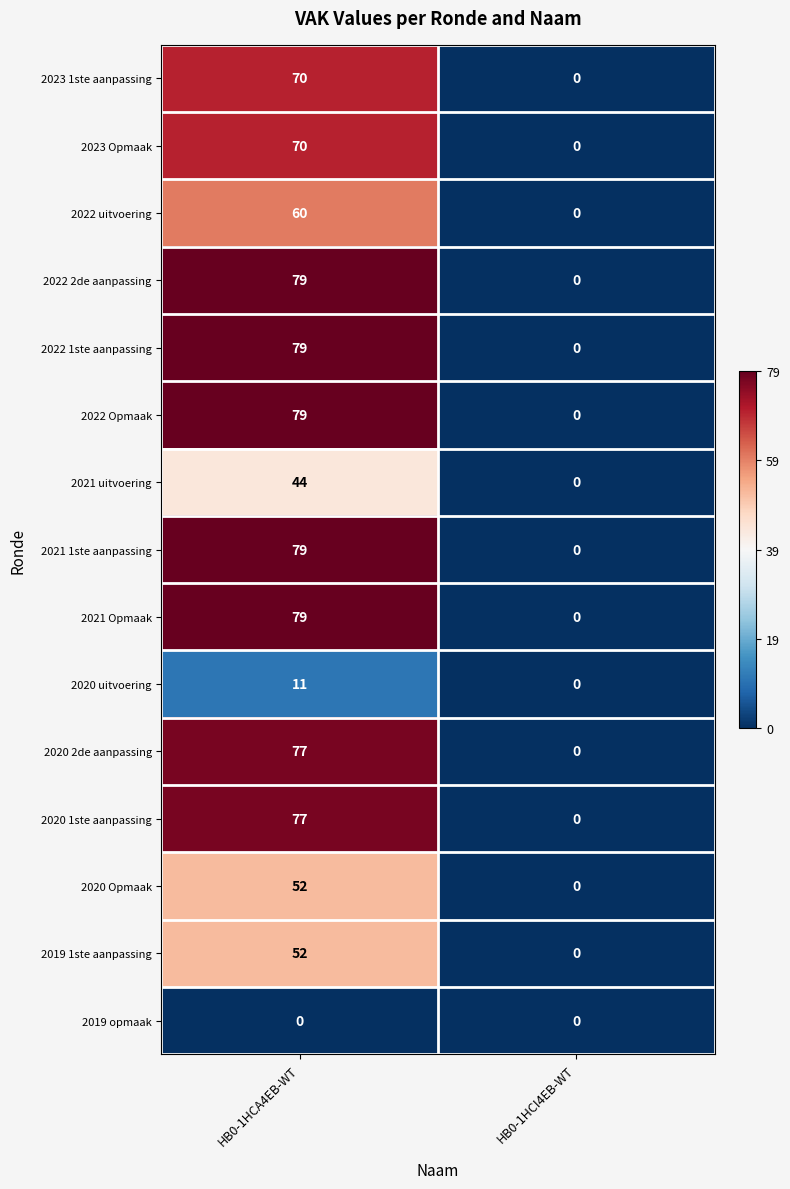

Reading left to right, extract all data points from this chart.

2023 1ste aanpassing: 70	0
2023 Opmaak: 70	0
2022 uitvoering: 60	0
2022 2de aanpassing: 79	0
2022 1ste aanpassing: 79	0
2022 Opmaak: 79	0
2021 uitvoering: 44	0
2021 1ste aanpassing: 79	0
2021 Opmaak: 79	0
2020 uitvoering: 11	0
2020 2de aanpassing: 77	0
2020 1ste aanpassing: 77	0
2020 Opmaak: 52	0
2019 1ste aanpassing: 52	0
2019 opmaak: 0	0